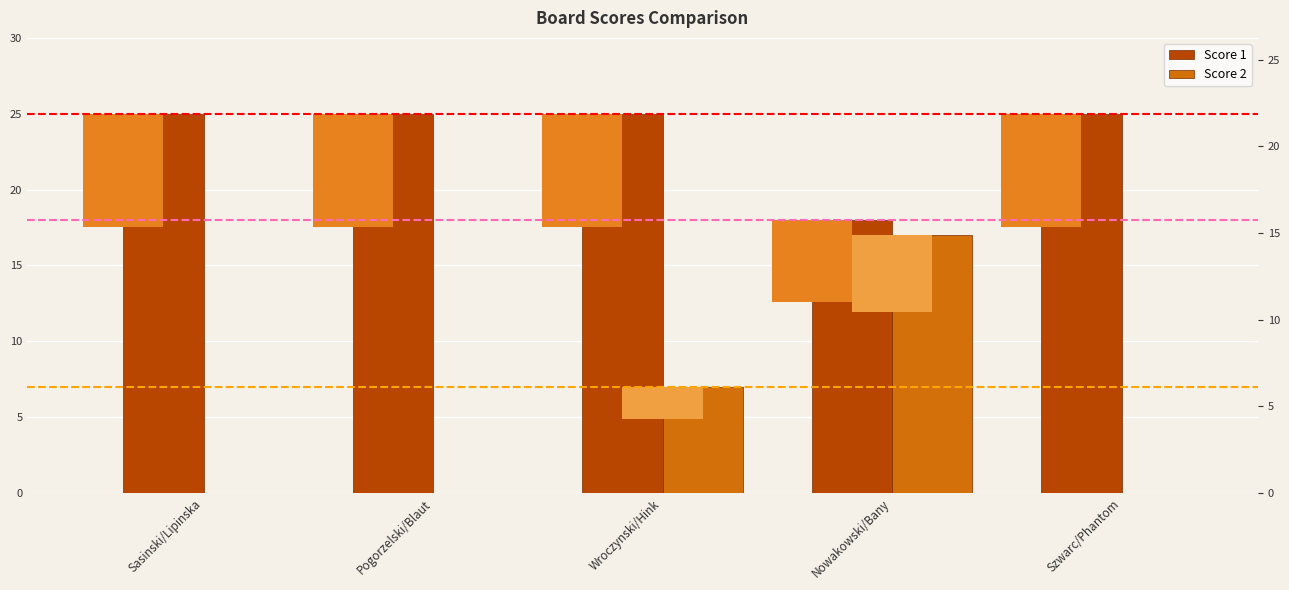

What is the label of the 2nd bar from the right?

Nowakowski/Bany